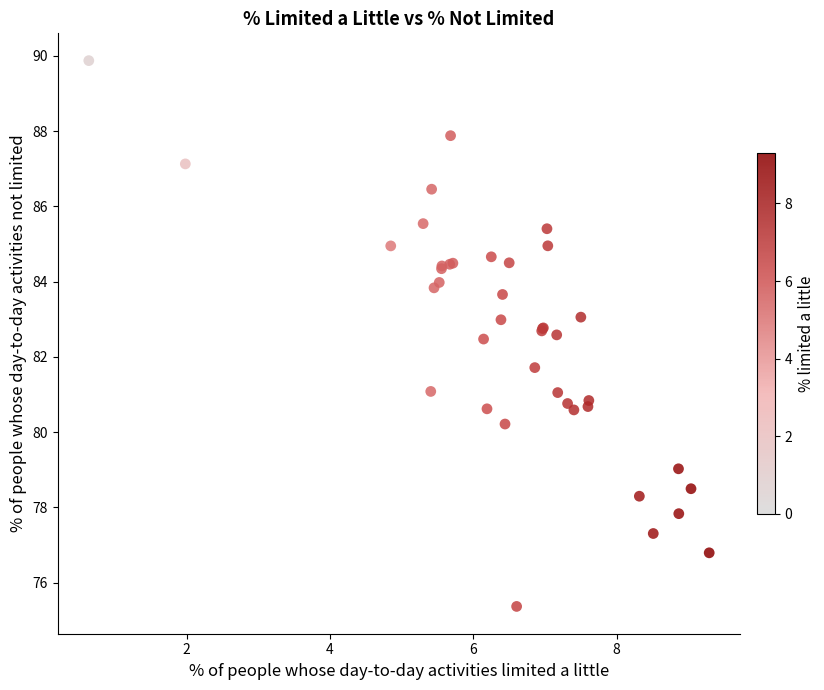

What Y value in the scatter plot is closest to 82?

81.7